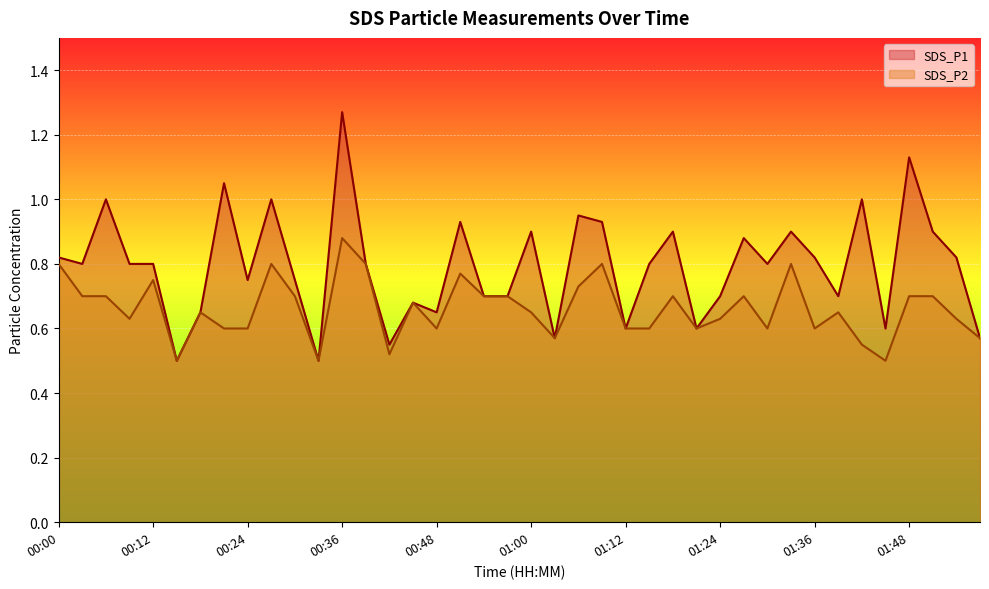

Where is the first local minimum for SDS_P1?

00:03